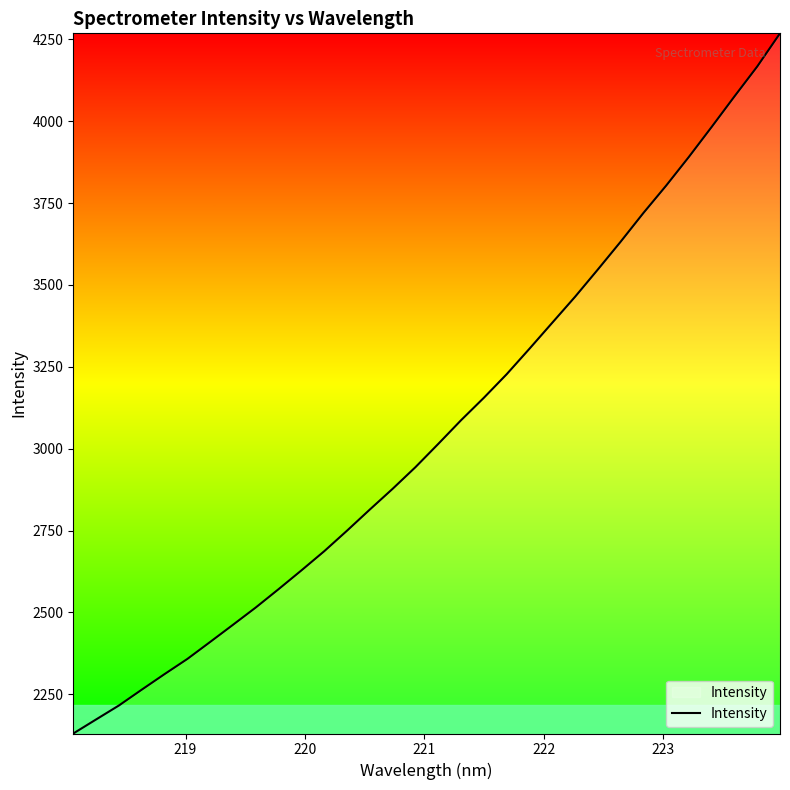

True or false: the data has more than 1 interior local peaks.

False